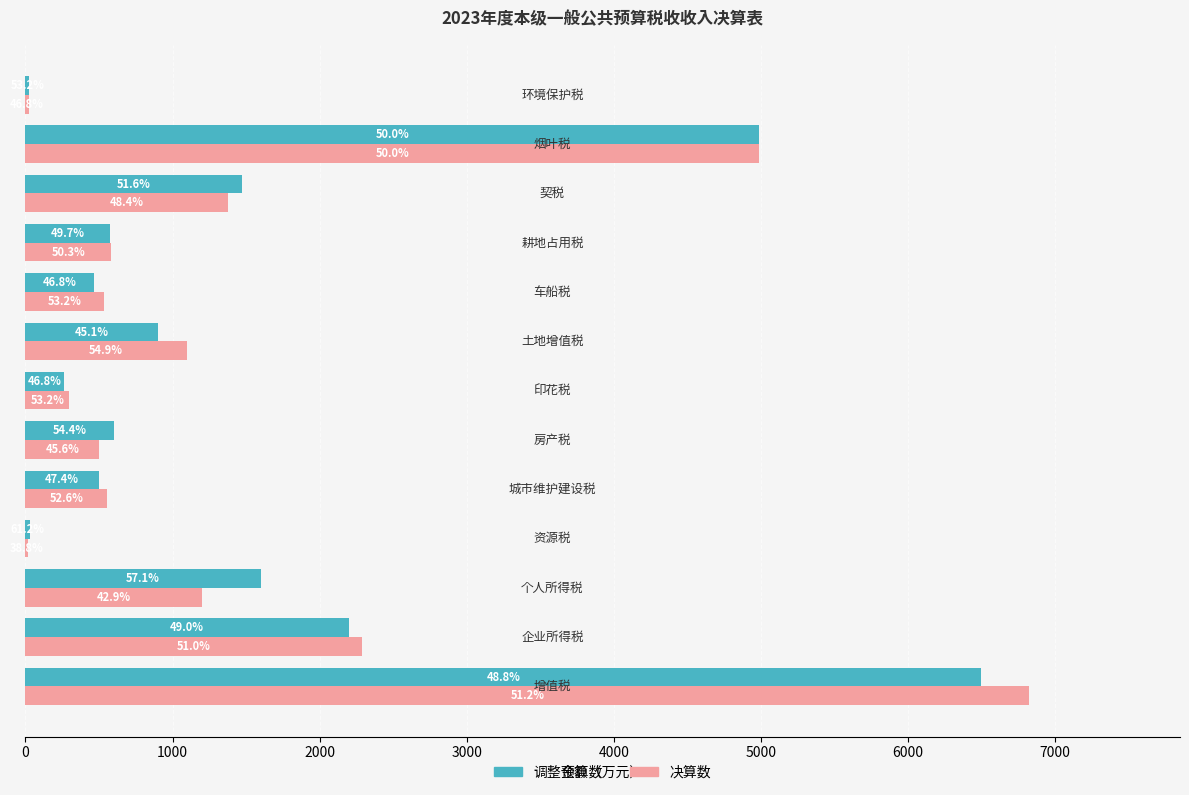

What is the difference between the second highest and minimum values in the 调整预算数 series?

4965